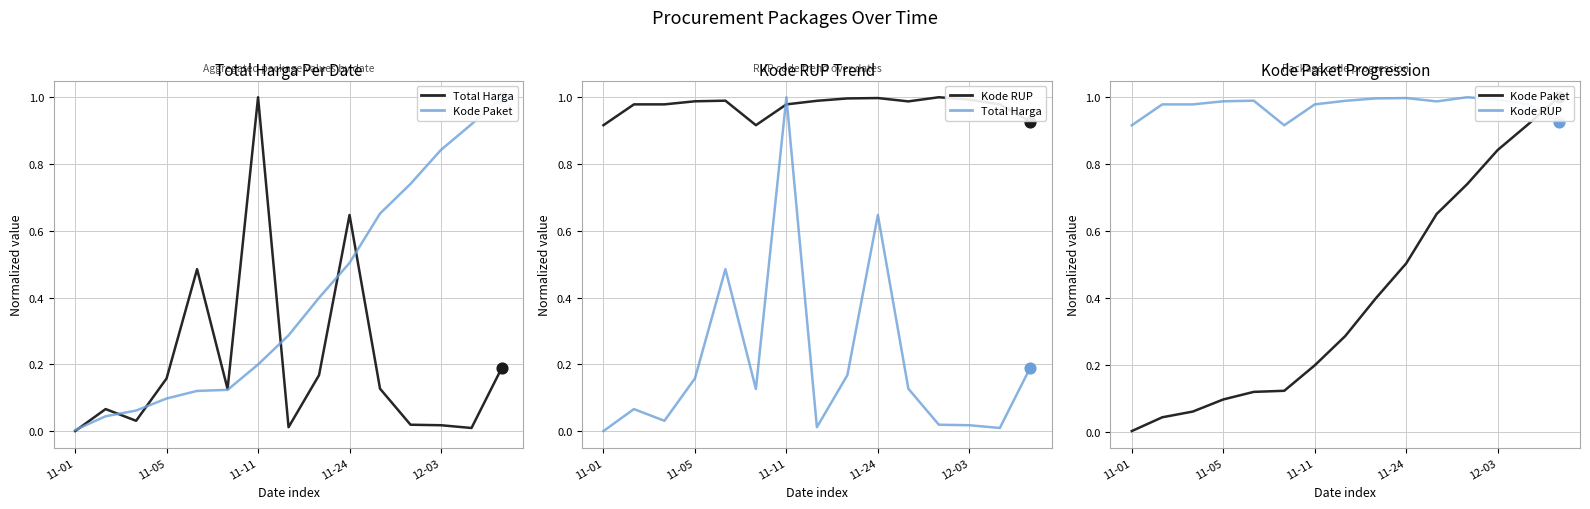

What are all the series names shown in the legend?

Total Harga, Kode Paket, Kode RUP